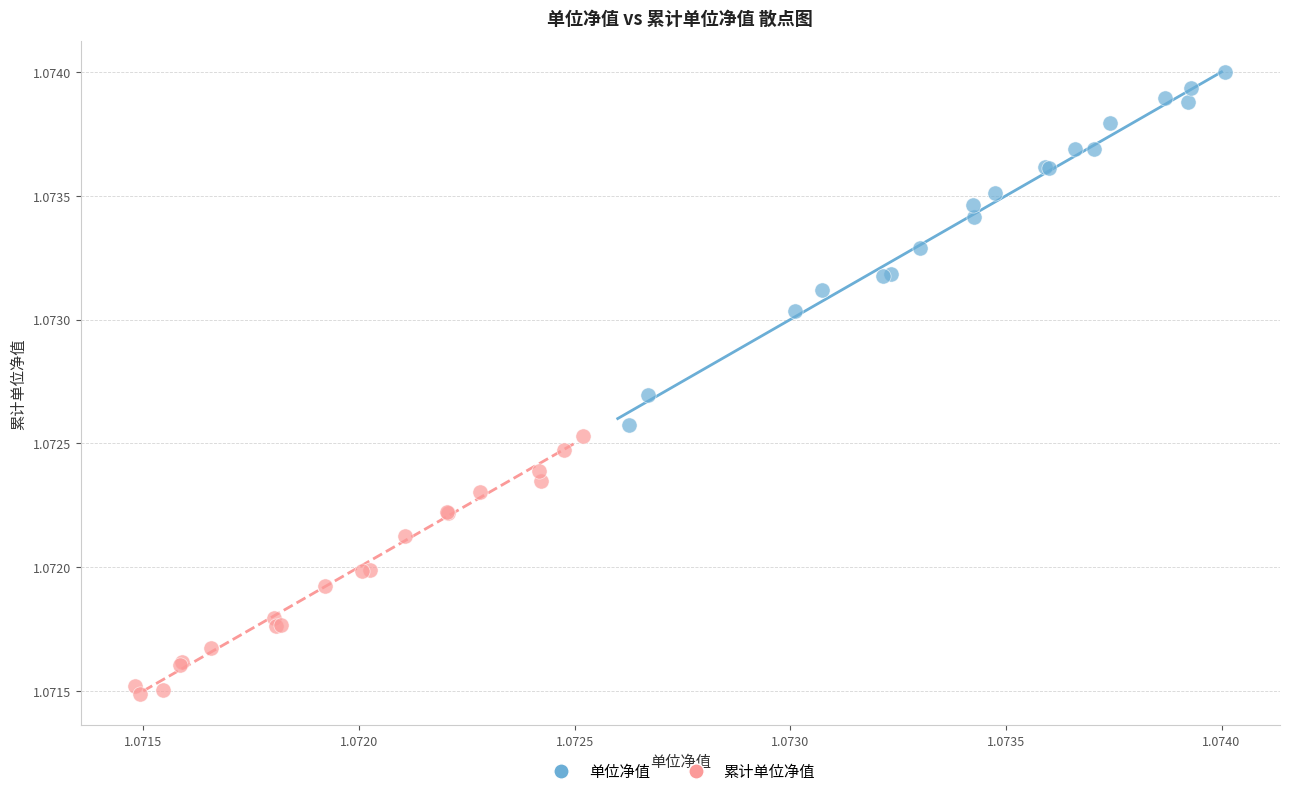

Which series has the widest spread of Y values?

单位净值